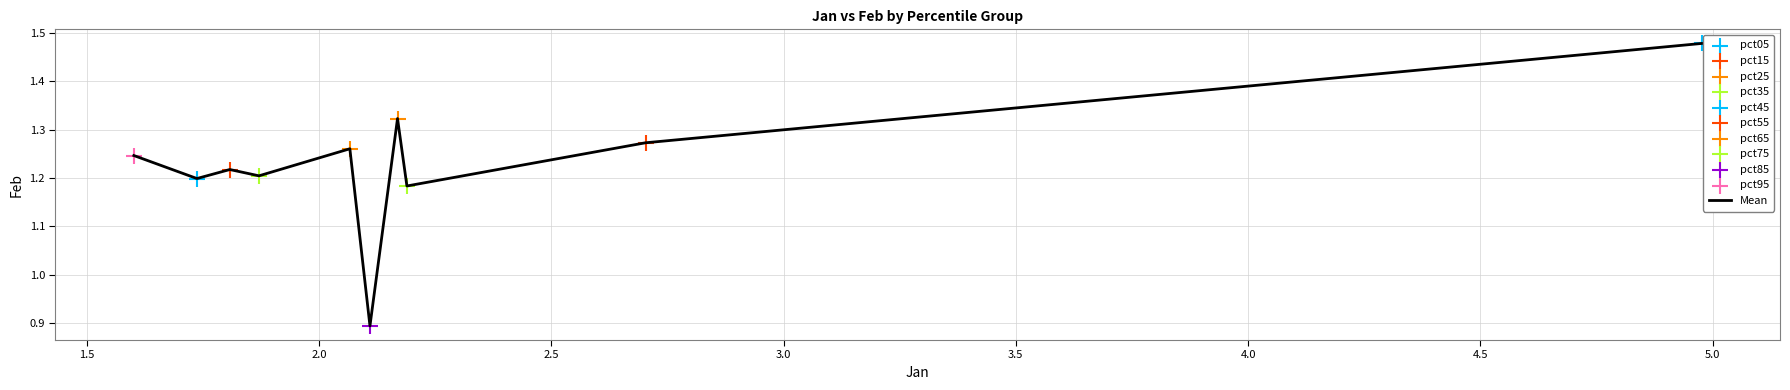

What is the difference between the maximum and minimum values?

0.6